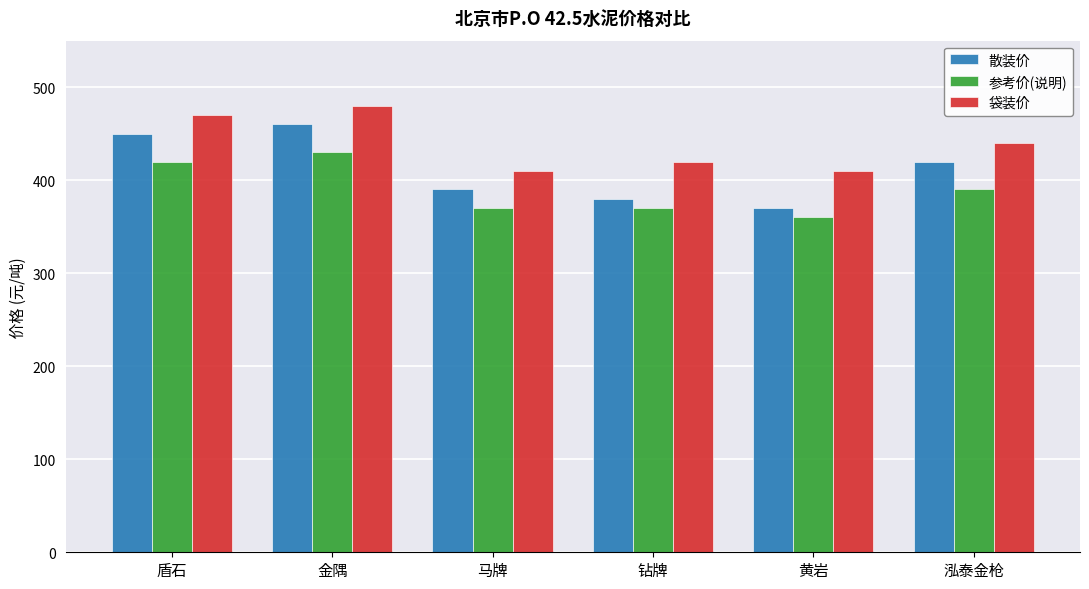

Reading left to right, extract all data points from this chart.

散装价: 盾石=450	金隅=460	马牌=390	钻牌=380	黄岩=370	泓泰金枪=420
参考价(说明): 盾石=420	金隅=430	马牌=370	钻牌=370	黄岩=360	泓泰金枪=390
袋装价: 盾石=470	金隅=480	马牌=410	钻牌=420	黄岩=410	泓泰金枪=440